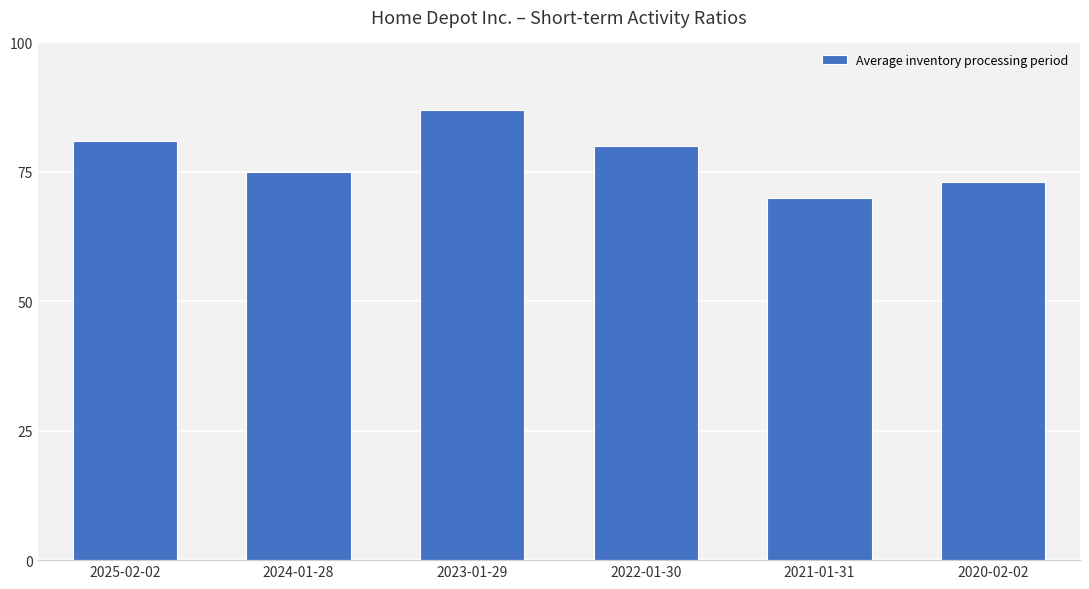

True or false: the data shows 125 at 2021-01-31.

False